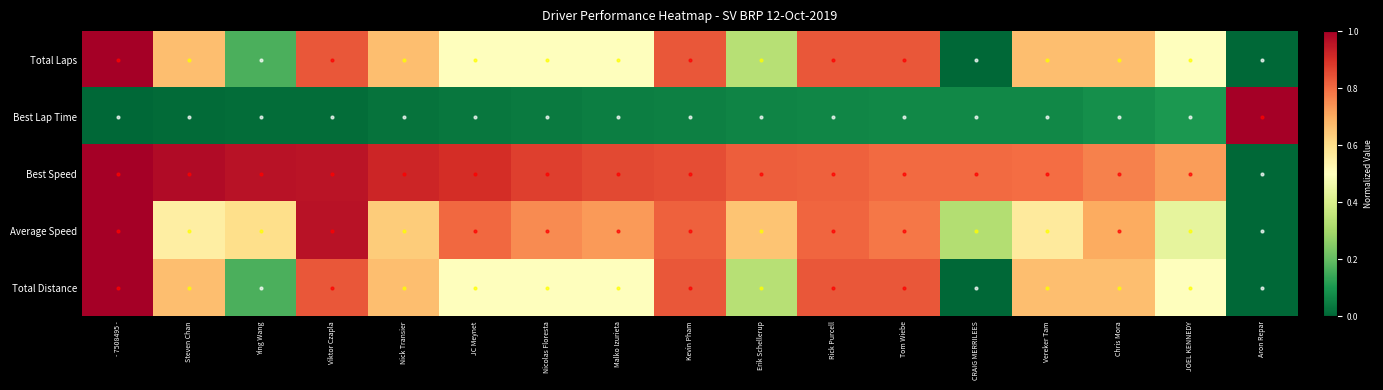

Which series has the largest total across all categories?

Best Speed